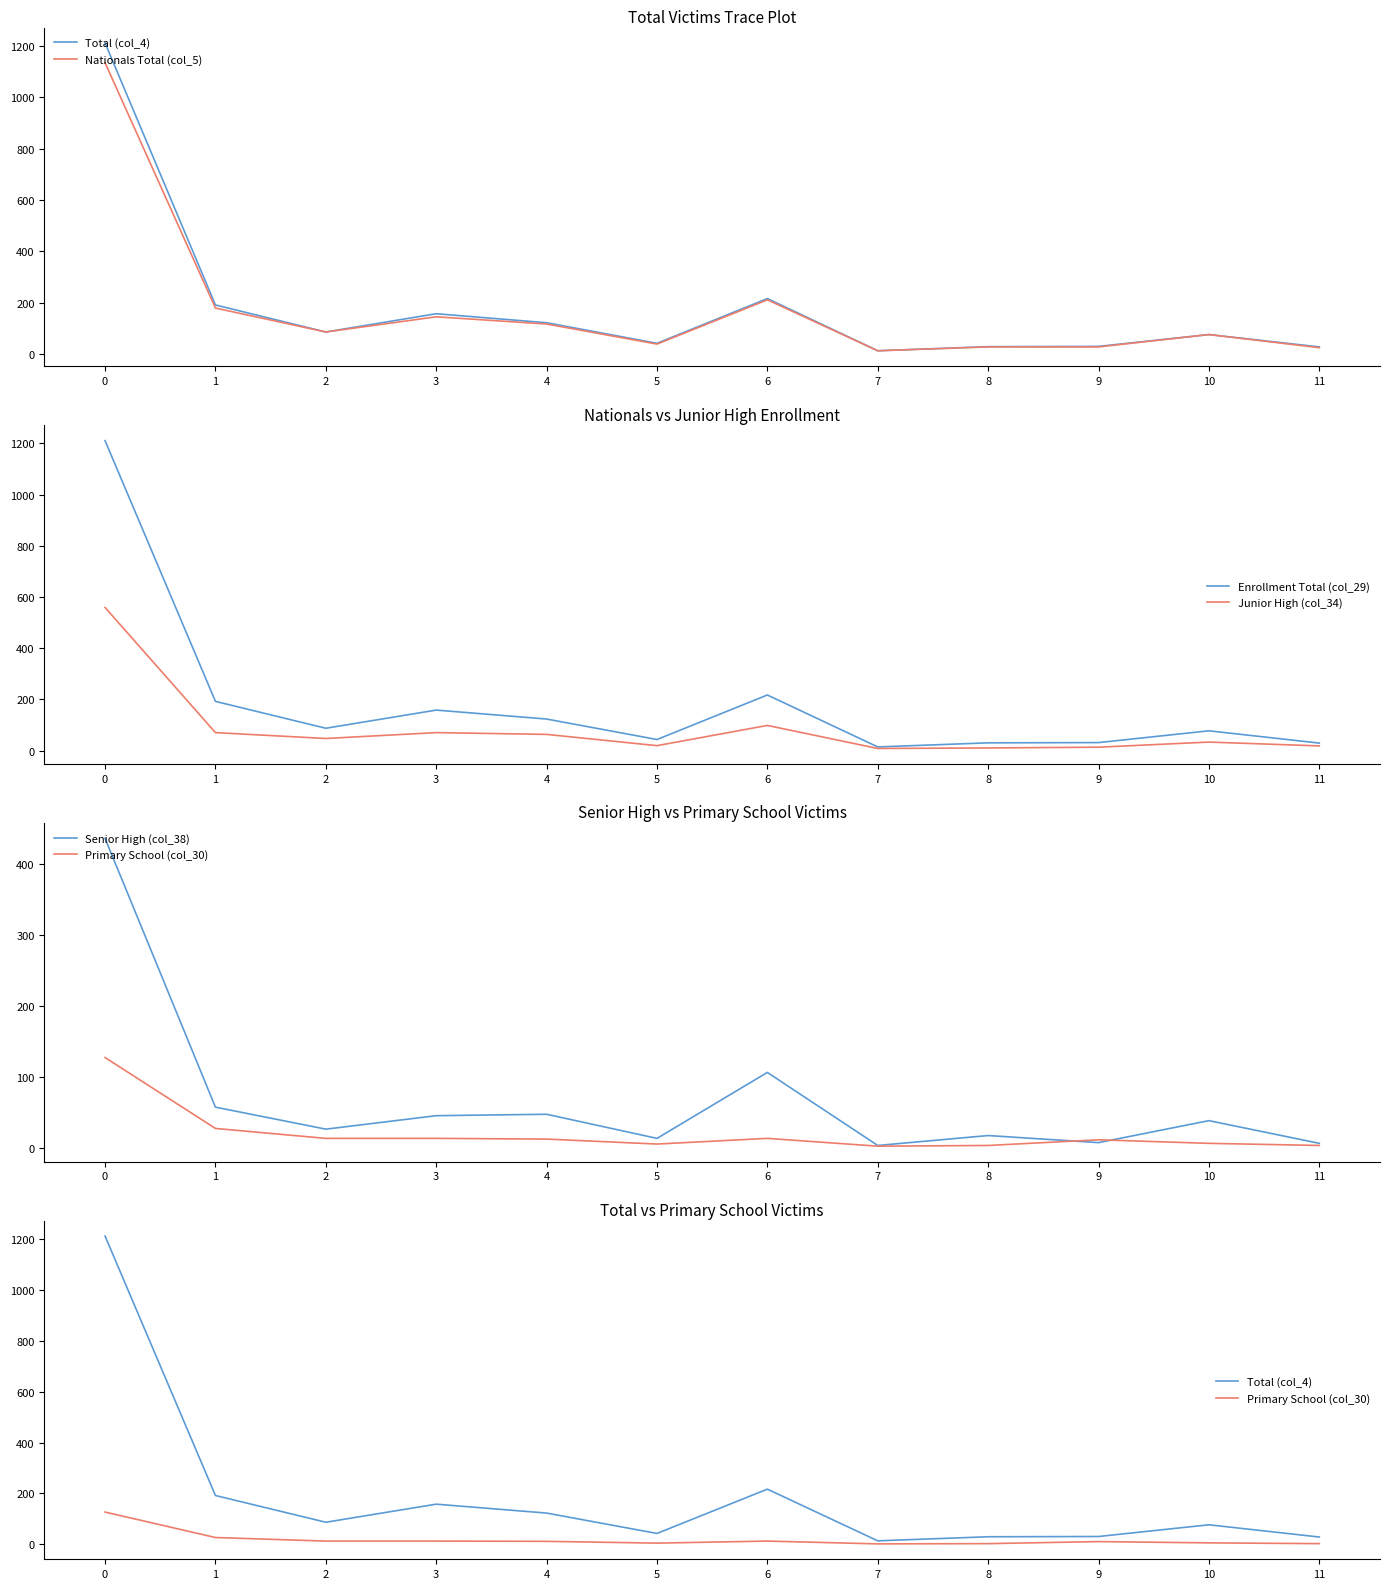

Reading left to right, extract all data points from this chart.

Total (col_4): 0=1211	1=192	2=87	3=158	4=123	5=43	6=217	7=14	8=30	9=31	10=77	11=29
Nationals Total (col_5): 0=1134	1=180	2=87	3=146	4=118	5=40	6=212	7=14	8=29	9=29	10=77	11=26
Enrollment Total (col_29): 0=1211	1=192	2=87	3=158	4=123	5=43	6=217	7=14	8=30	9=31	10=77	11=29
Junior High (col_34): 0=559	1=70	2=47	3=70	4=63	5=19	6=98	7=8	8=10	9=13	10=33	11=18
Senior High (col_38): 0=436	1=57	2=26	3=45	4=47	5=13	6=106	7=3	8=17	9=7	10=38	11=6
Primary School (col_30): 0=127	1=27	2=13	3=13	4=12	5=5	6=13	7=2	8=3	9=11	10=6	11=3